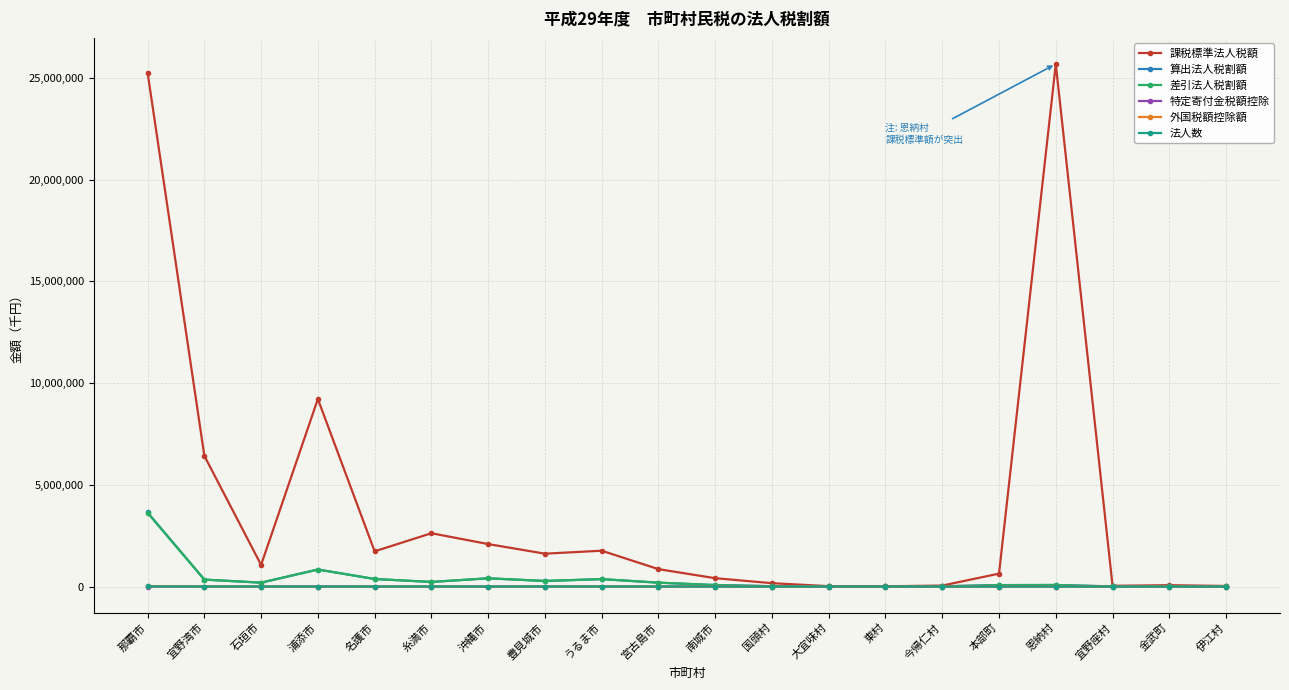

Which series has the largest range (max minus min)?

課税標準法人税額